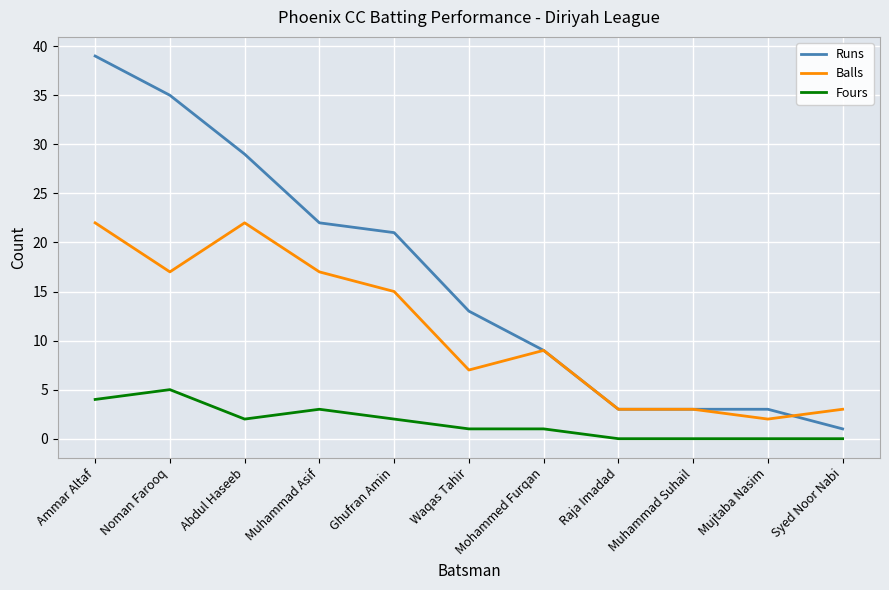

Reading left to right, transcribe all the data shown in this chart.

Runs: Ammar Altaf=39	Noman Farooq=35	Abdul Haseeb=29	Muhammad Asif=22	Ghufran Amin=21	Waqas Tahir=13	Mohammed Furqan=9	Raja Imadad=3	Muhammad Suhail=3	Mujtaba Nasim=3	Syed Noor Nabi=1
Balls: Ammar Altaf=22	Noman Farooq=17	Abdul Haseeb=22	Muhammad Asif=17	Ghufran Amin=15	Waqas Tahir=7	Mohammed Furqan=9	Raja Imadad=3	Muhammad Suhail=3	Mujtaba Nasim=2	Syed Noor Nabi=3
Fours: Ammar Altaf=4	Noman Farooq=5	Abdul Haseeb=2	Muhammad Asif=3	Ghufran Amin=2	Waqas Tahir=1	Mohammed Furqan=1	Raja Imadad=0	Muhammad Suhail=0	Mujtaba Nasim=0	Syed Noor Nabi=0